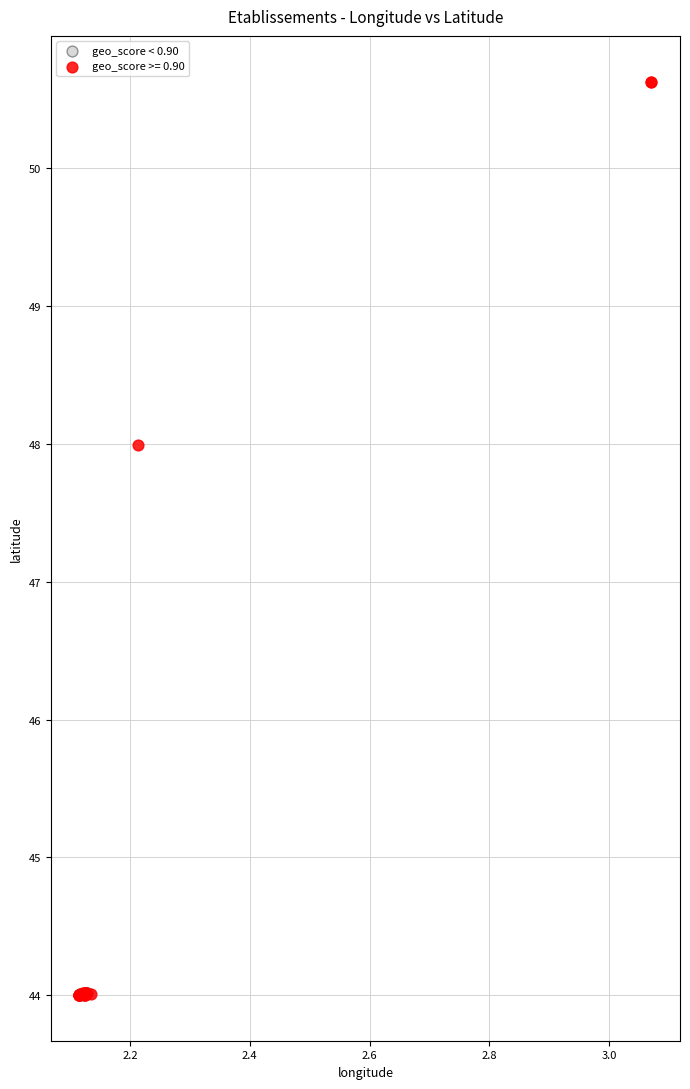

Which series reaches the maximum Y coordinate?

geo_score >= 0.90